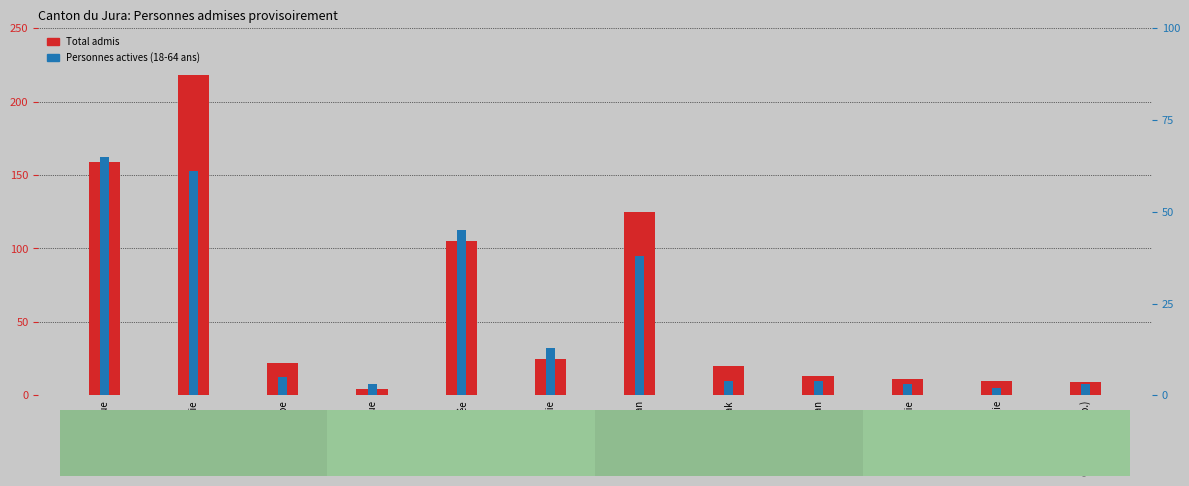

What is the difference between the highest and lowest values at Asie?

157